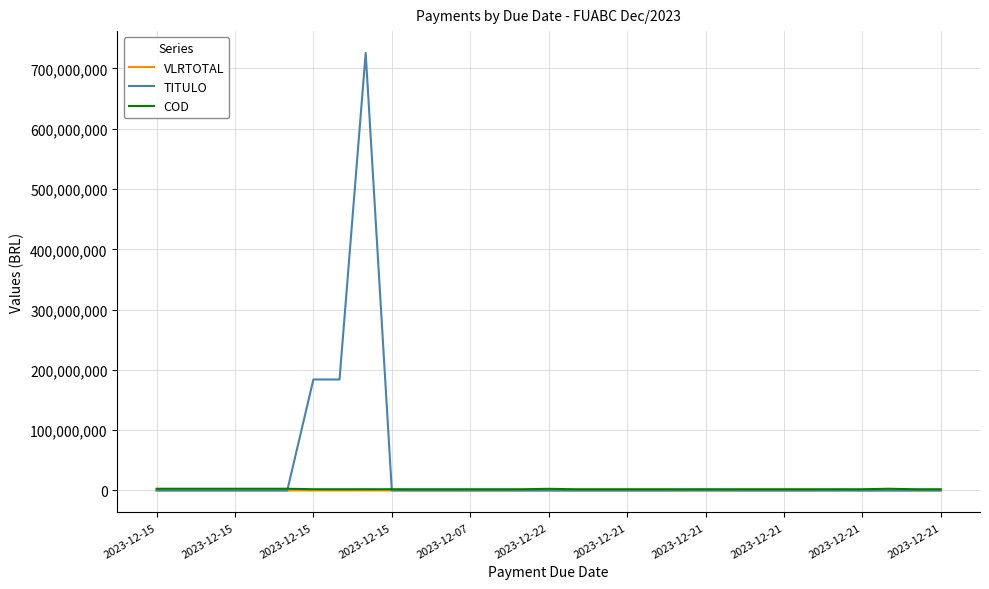

Count the number of categories in the chart.

31